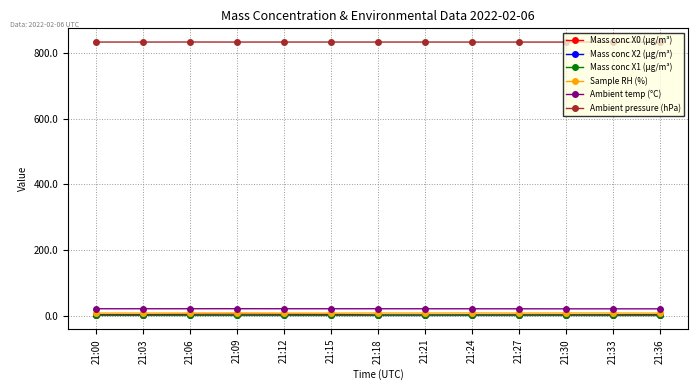

Which series has the largest range (max minus min)?

Mass conc X0 (μg/m³)